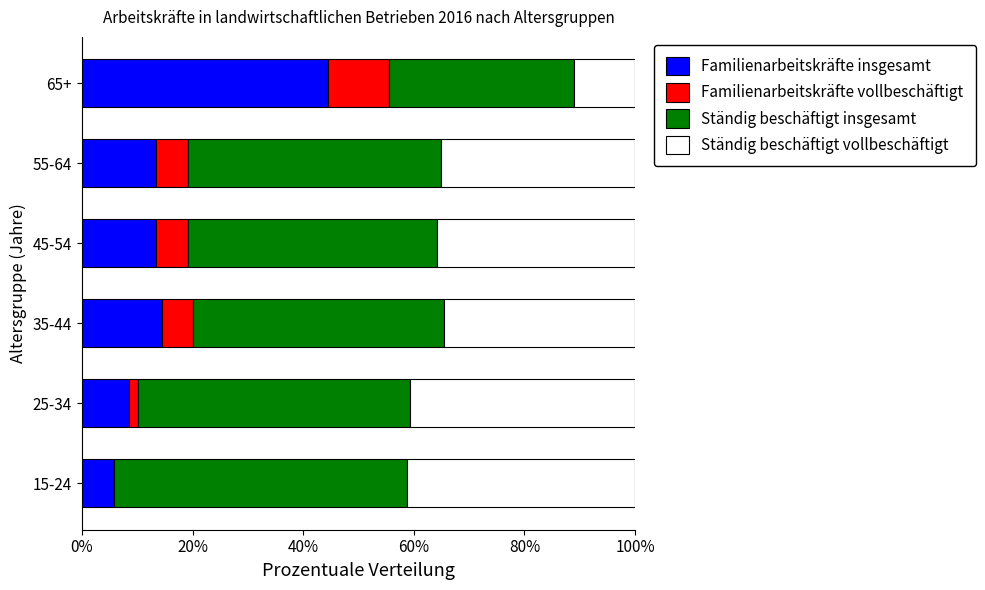

What is the difference between the maximum and minimum values in the Familienarbeitskräfte insgesamt series?

0.4